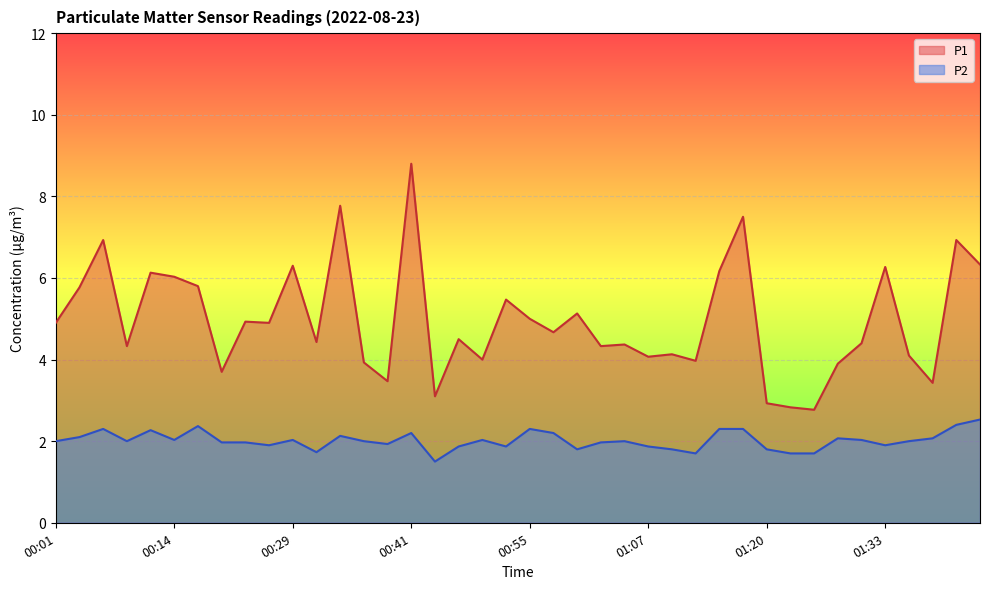

What value does the P2 series have at 00:39?

1.9